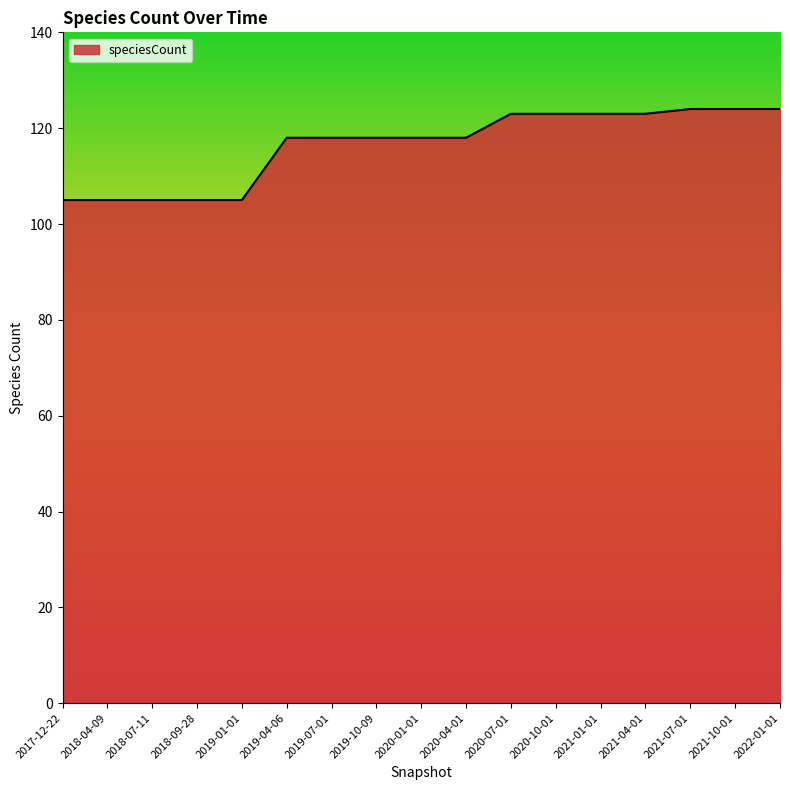

How many categories are shown in the chart?

17